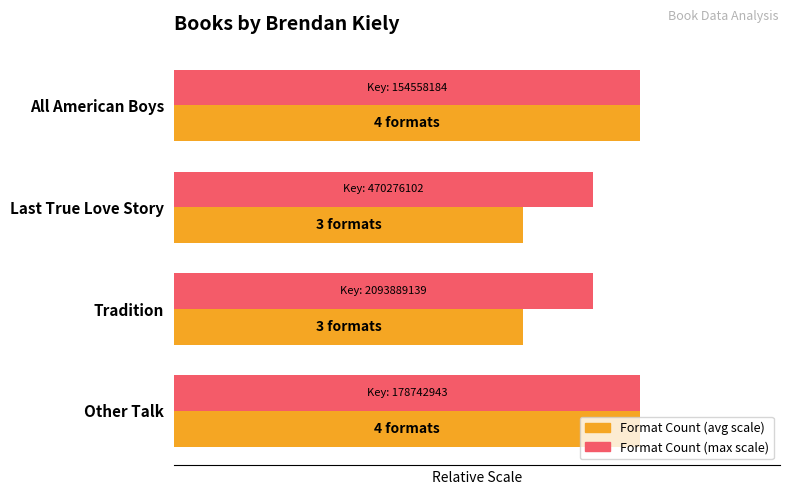

Does the chart contain stacked bars?

No